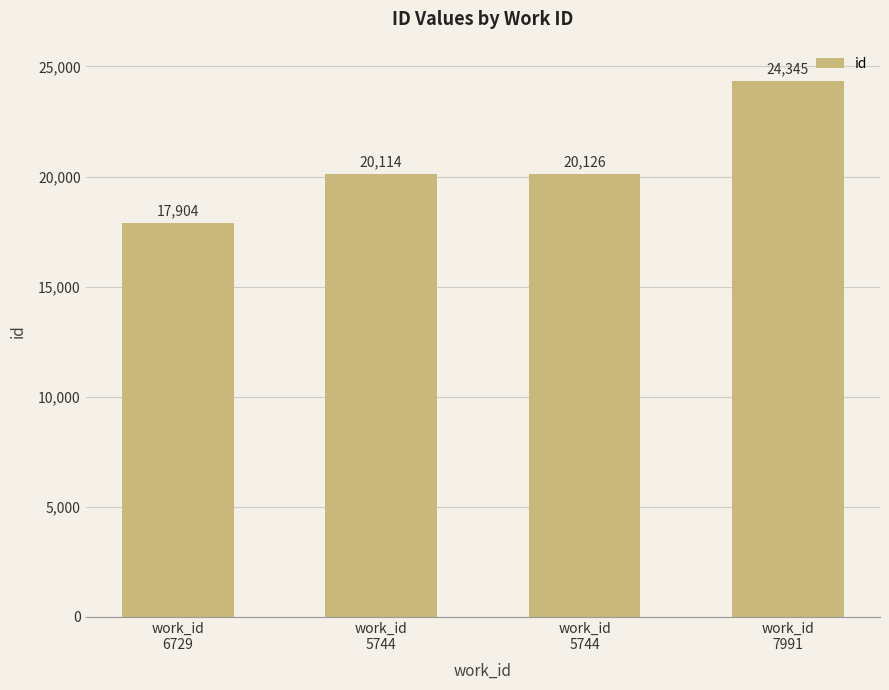

Does the chart contain any negative values?

No